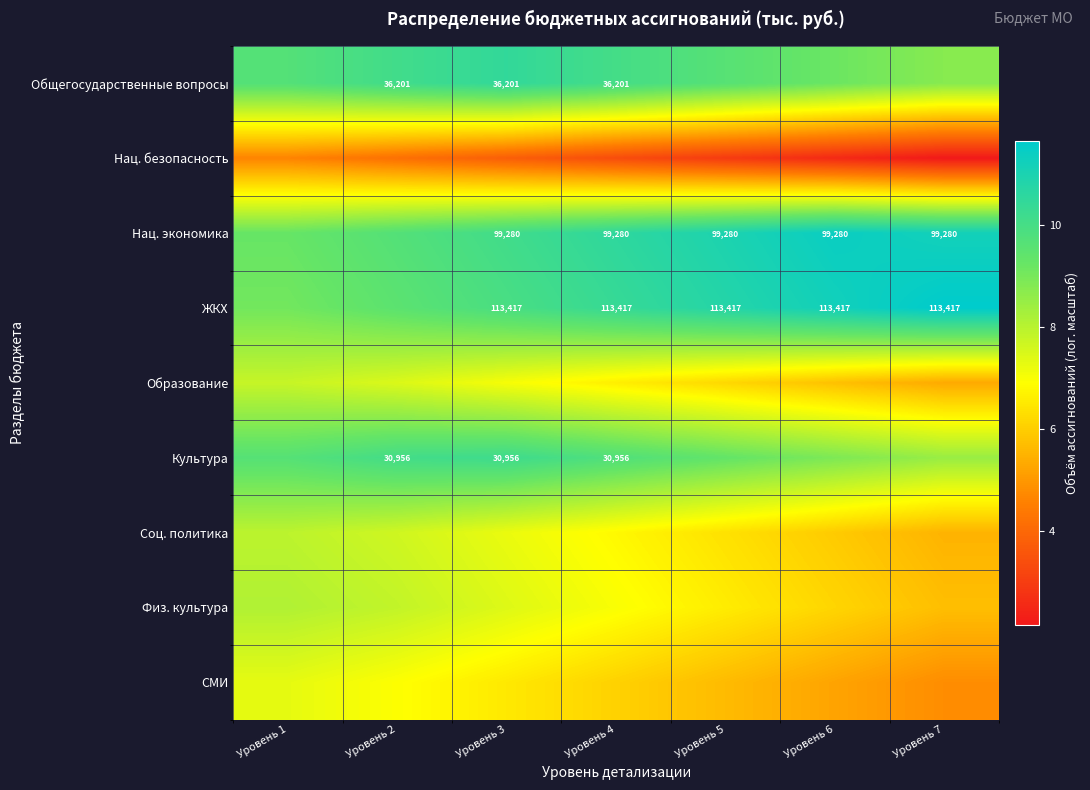

Is the value of Нац. экономика at Уровень 6 greater than the value of ЖКХ at Уровень 6?

No